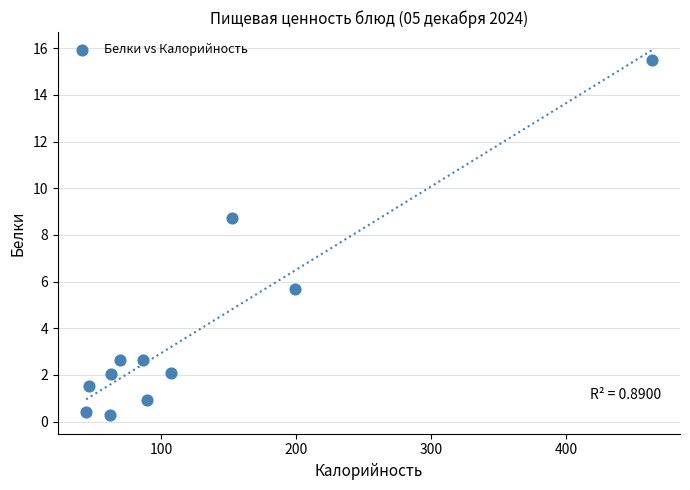

What Y value in the scatter plot is closest to 7?

5.7